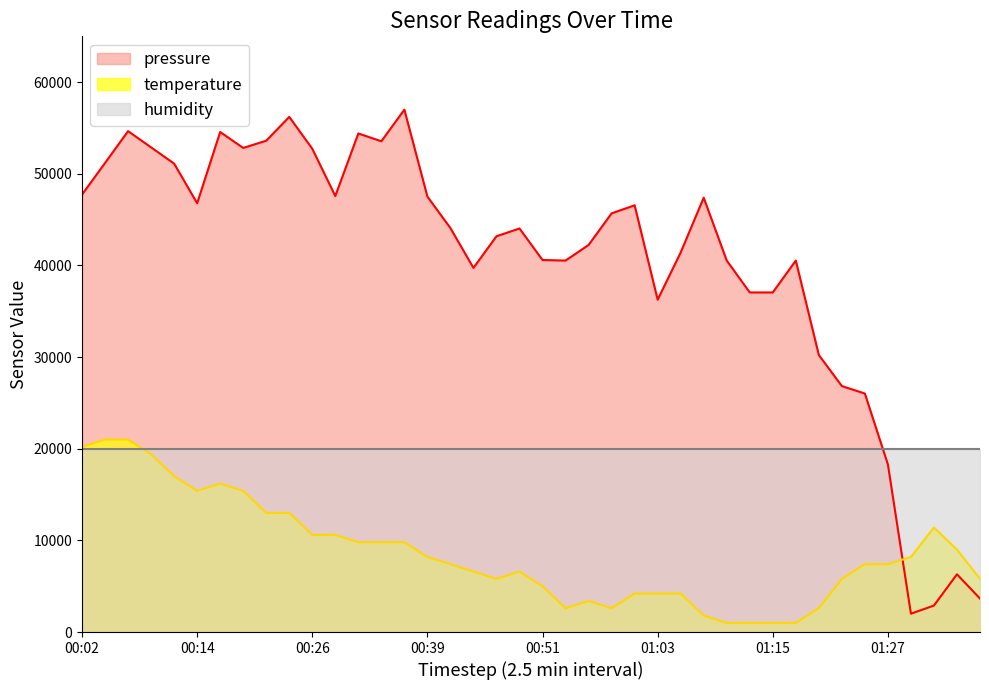

The value of humidity at 01:27 is 20000.0. True or false?

True